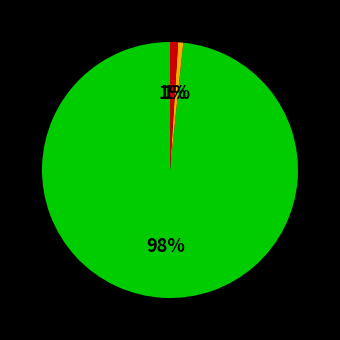

To the nearest percent, what is the average slice percentage?

33%